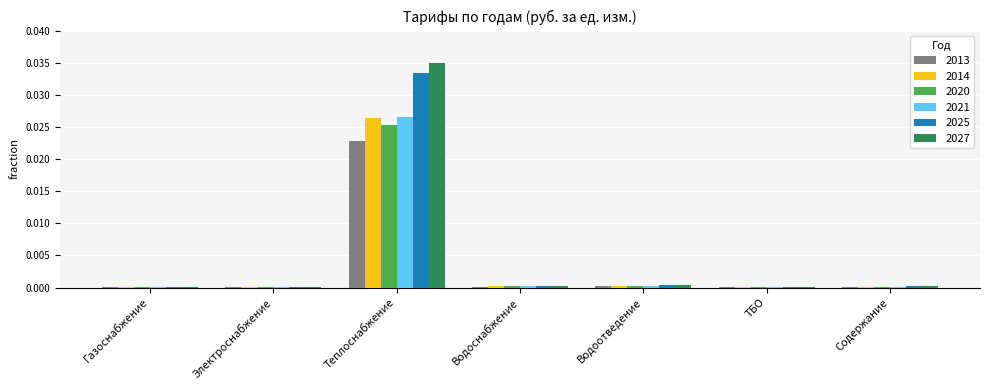

At which category is the sum across all series the highest?

Теплоснабжение